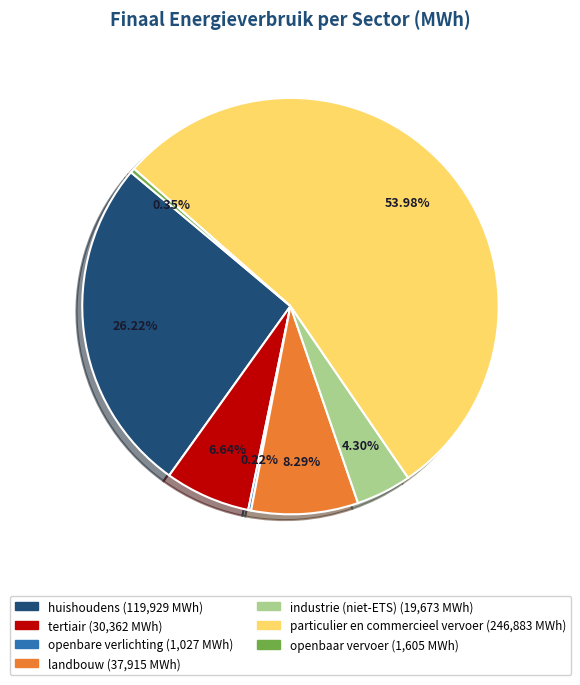

True or false: openbaar vervoer accounts for 0% of the total.

True